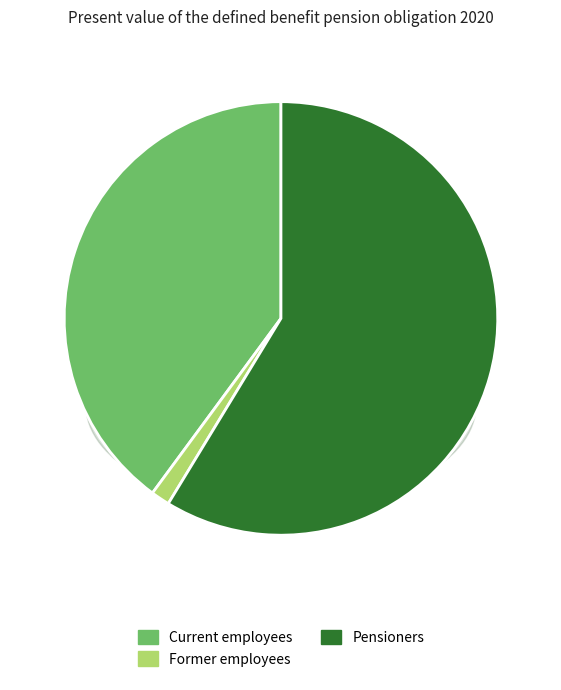

Between Pensioners and Current employees, which is larger?

Pensioners